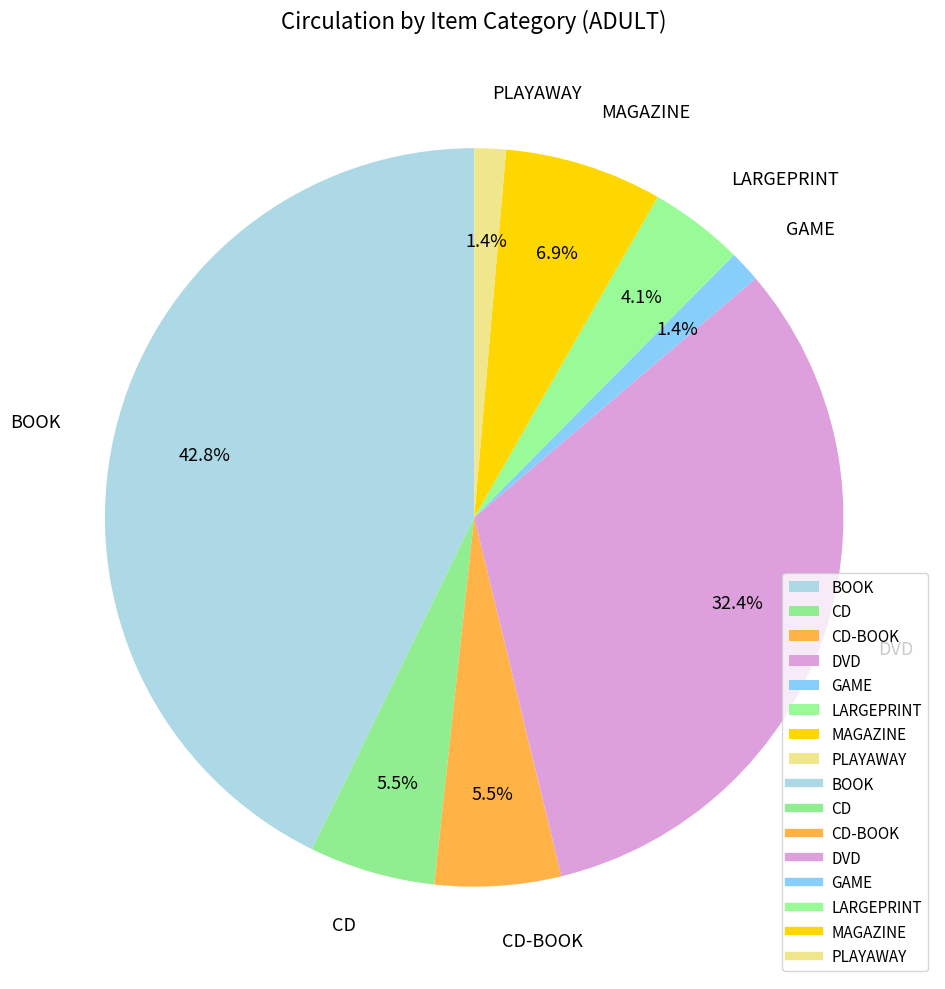

Which slice is the largest?

BOOK